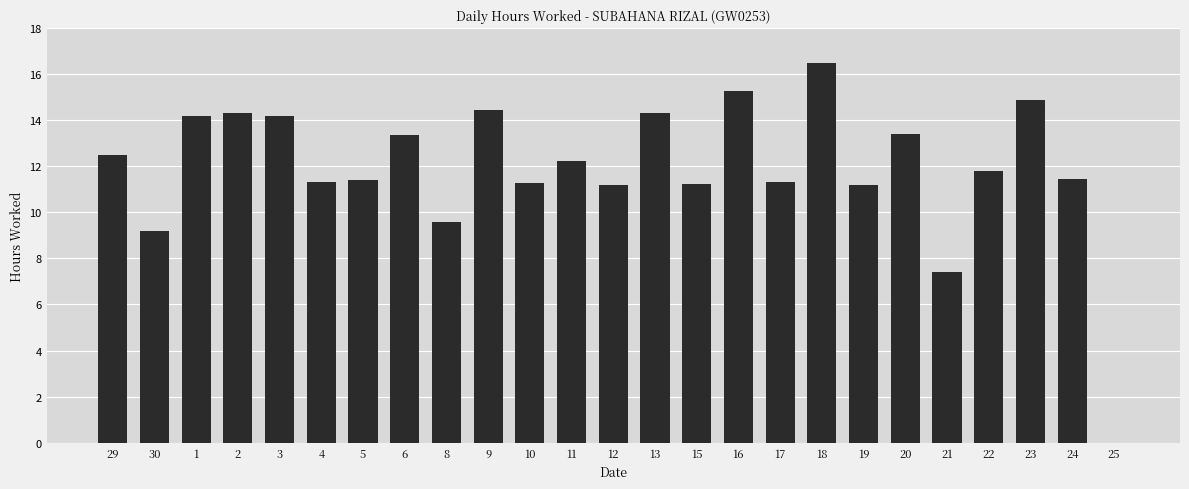

Count the number of values greater than 11.

21